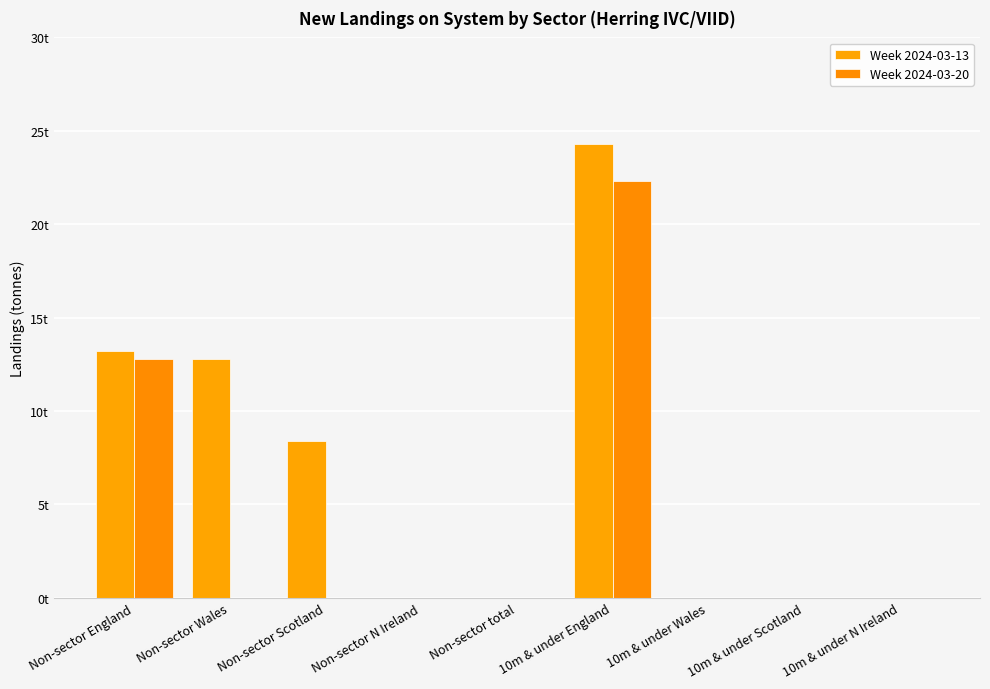

What is the difference between the highest and lowest values at Non-sector Wales?

12.8